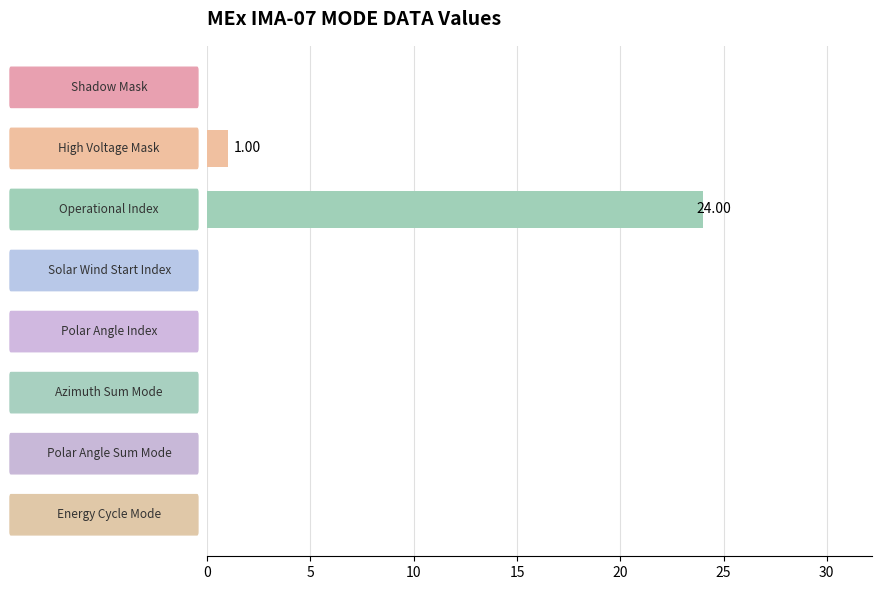

What is the average value?

3